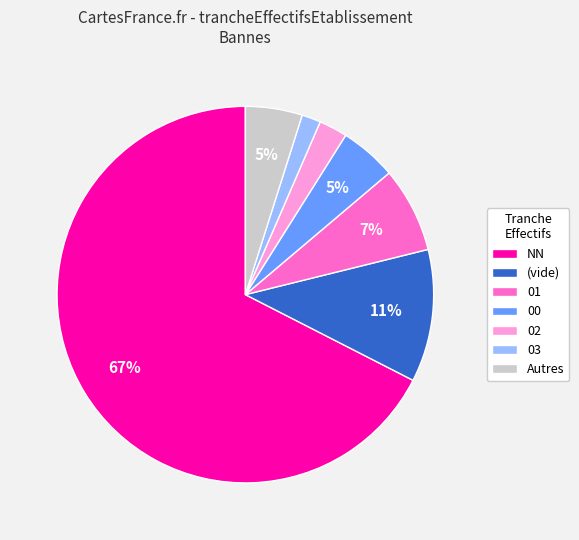

Is the sum of (vide) and 03 greater than half?

No